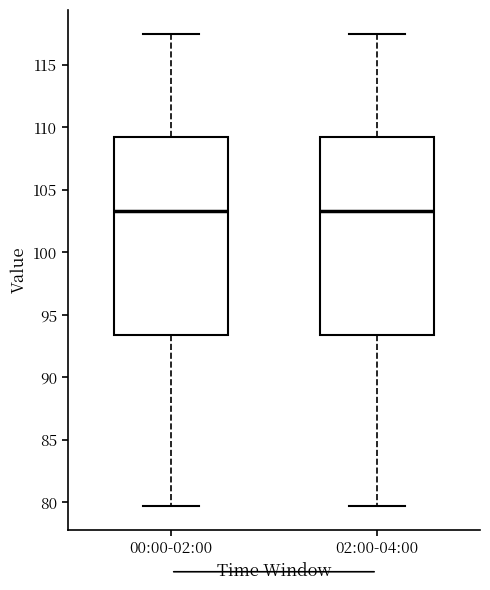

Reading left to right, read every box against the y-axis: the position of its median line, the range the box covers, and the ends of its whiskers. The values are not printed on the chart, so give them approximately, as read against the axis.

00:00-02:00: median 103.5, box 93.5 to 109.0, whiskers 79.5 to 117.5
02:00-04:00: median 103.5, box 93.5 to 109.0, whiskers 79.5 to 117.5